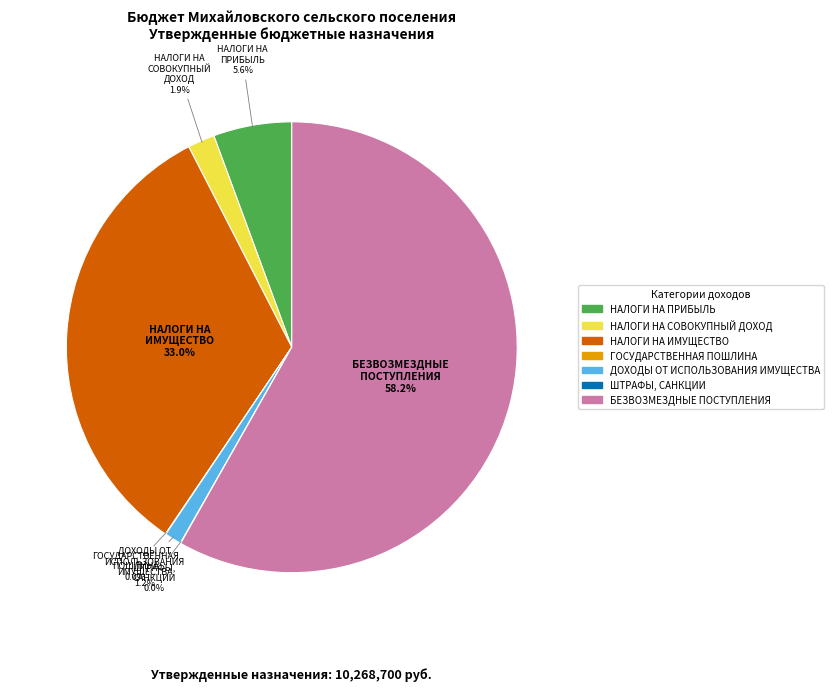

Does any single category account for the majority?

Yes